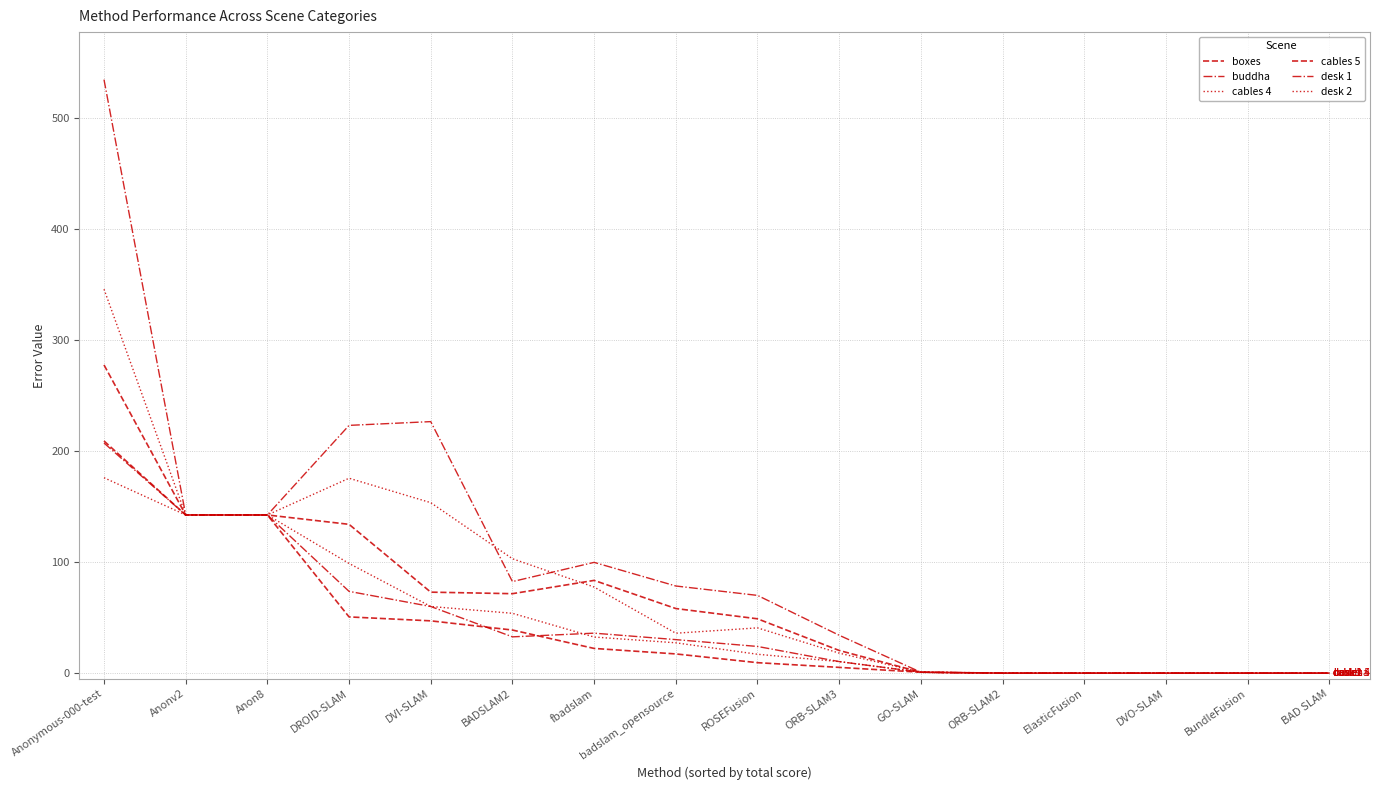

At how many categories does at least one series exceed 355?

1